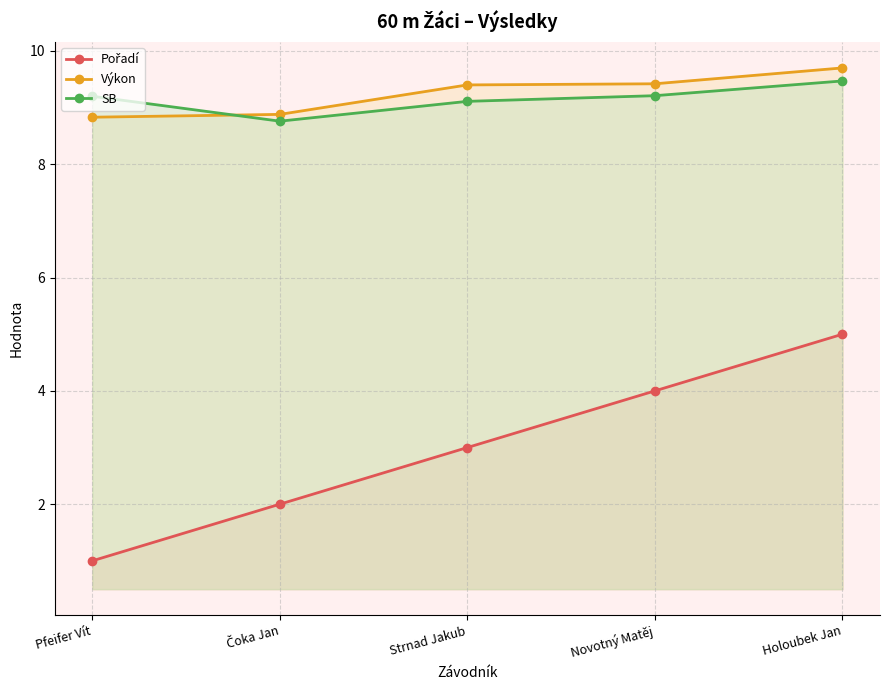

The Výkon series shows 5.9 at Strnad Jakub. True or false?

False